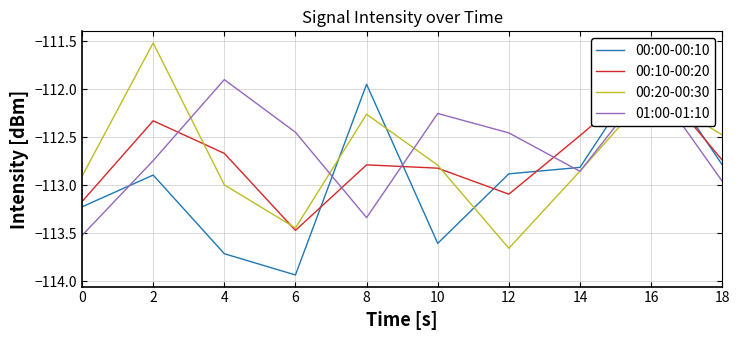

Is it true that 00:10-00:20 equals -113.1 at 12?

True